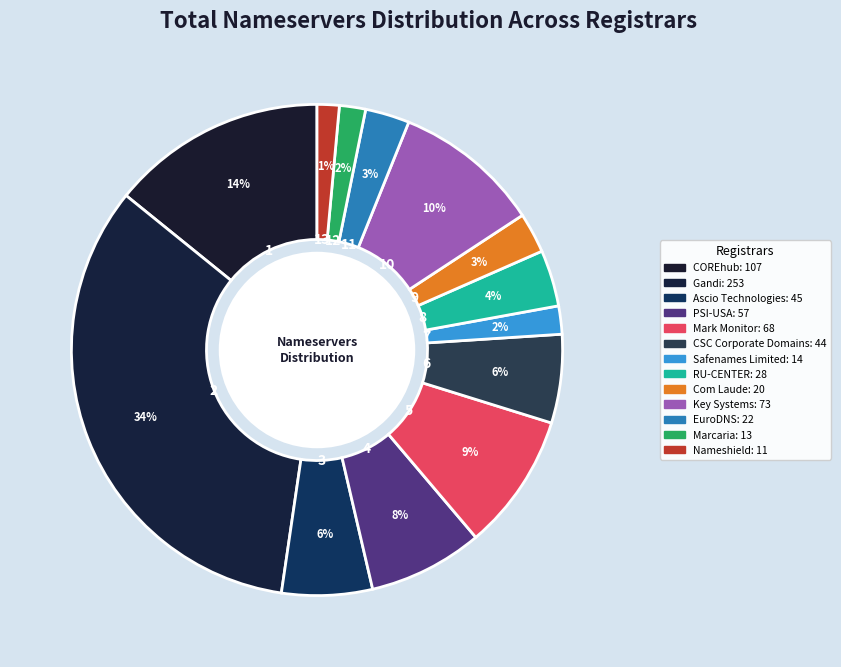

Which category has the biggest portion of the pie?

Gandi